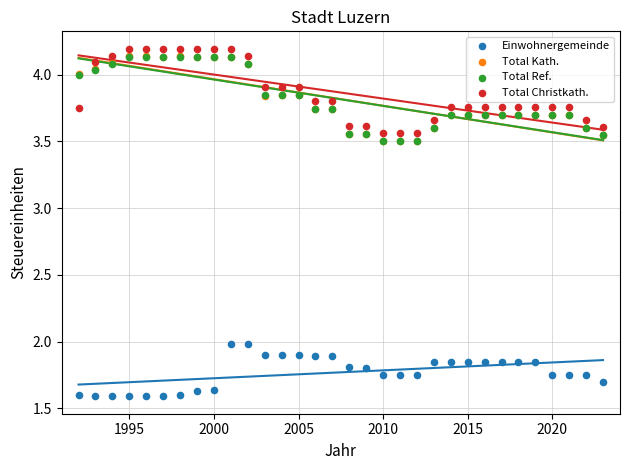

Which series has the widest spread of Y values?

Total Kath.